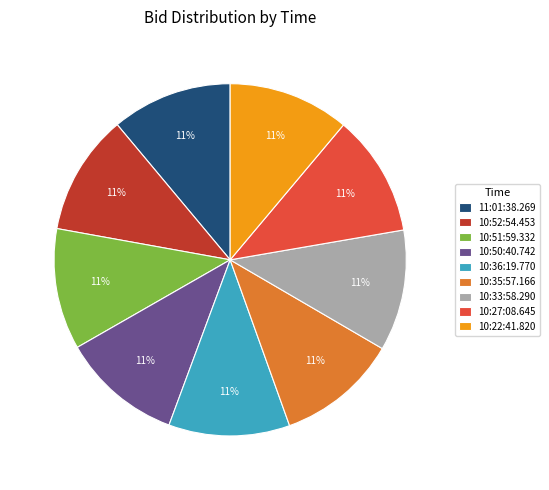

Combined, do 10:35:57.166 and 11:01:38.269 account for over 50%?

No